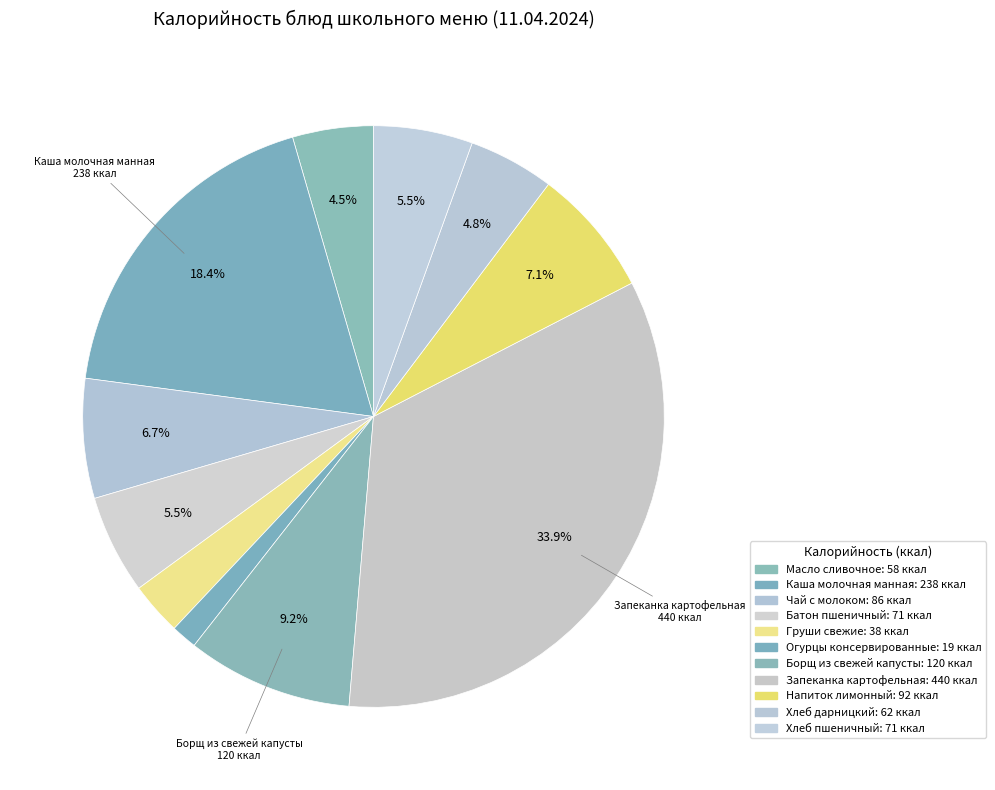

Which category has the biggest portion of the pie?

Запеканка картофельная